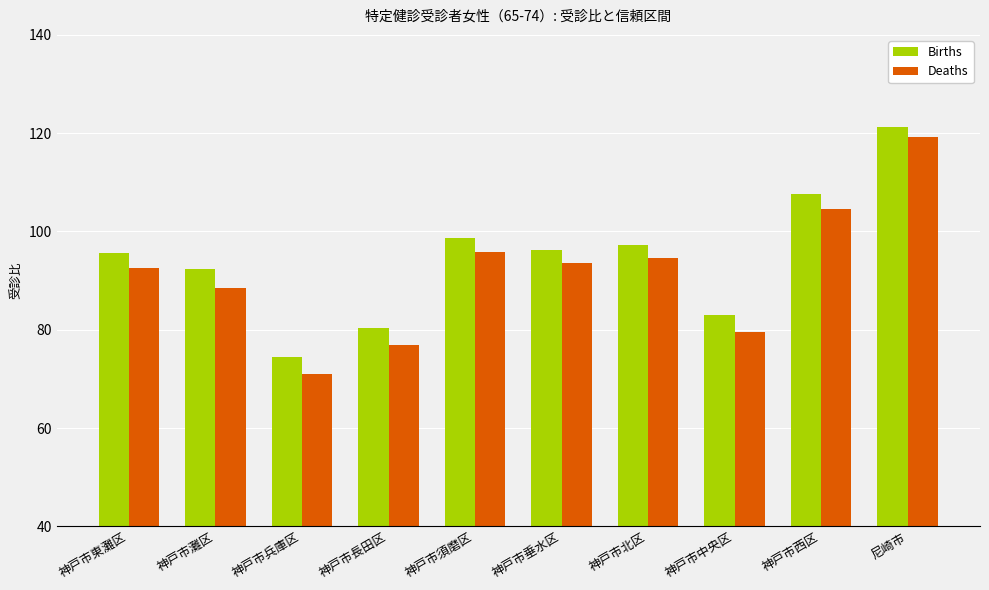

True or false: Births has a value of 98.8 at 神戸市須磨区.

True